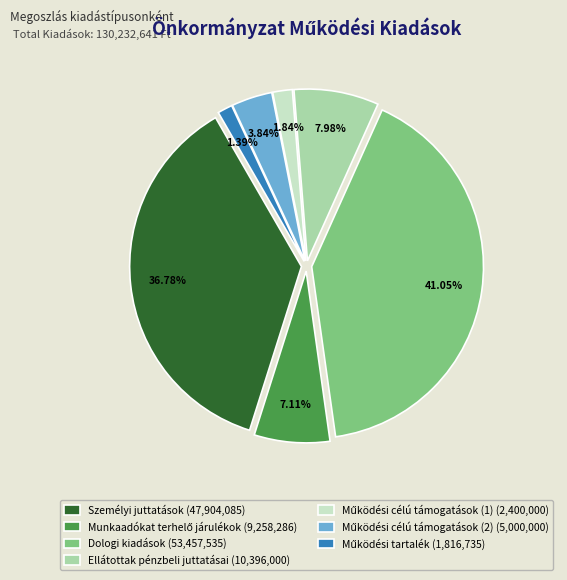

To the nearest percent, what is the difference between the largest and smallest slice percentages?

40%